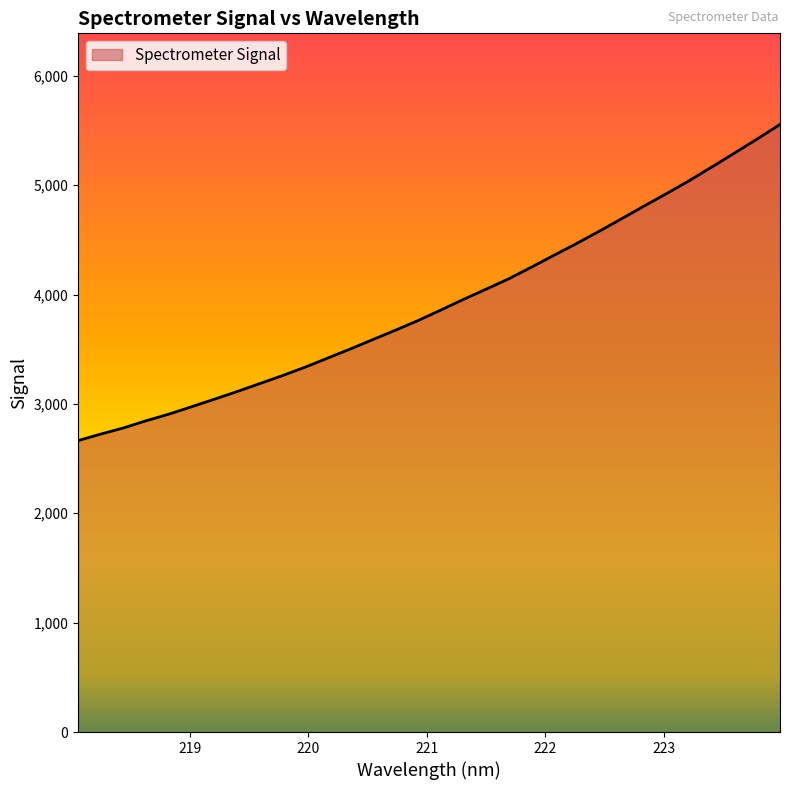

What is the difference between the maximum and minimum values?

2890.1